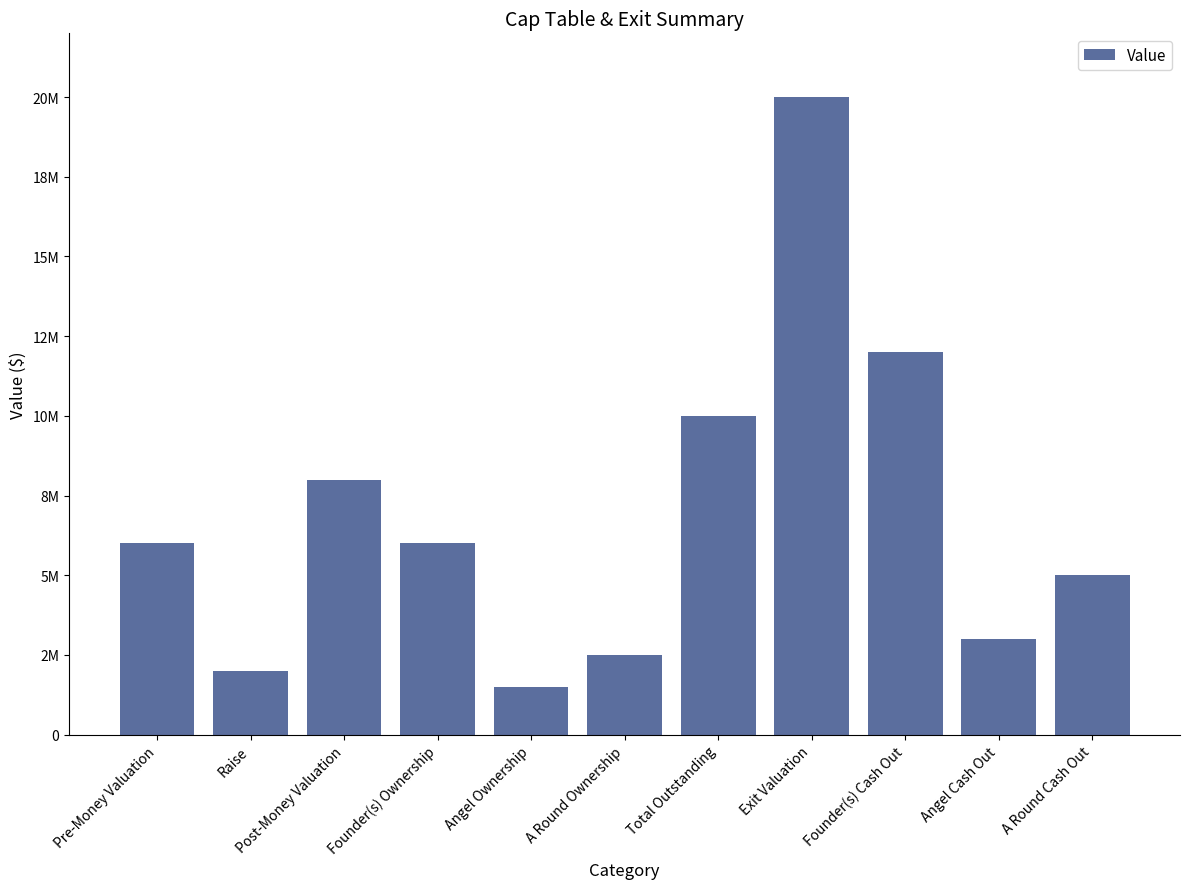

What is the smallest value displayed?

1500000